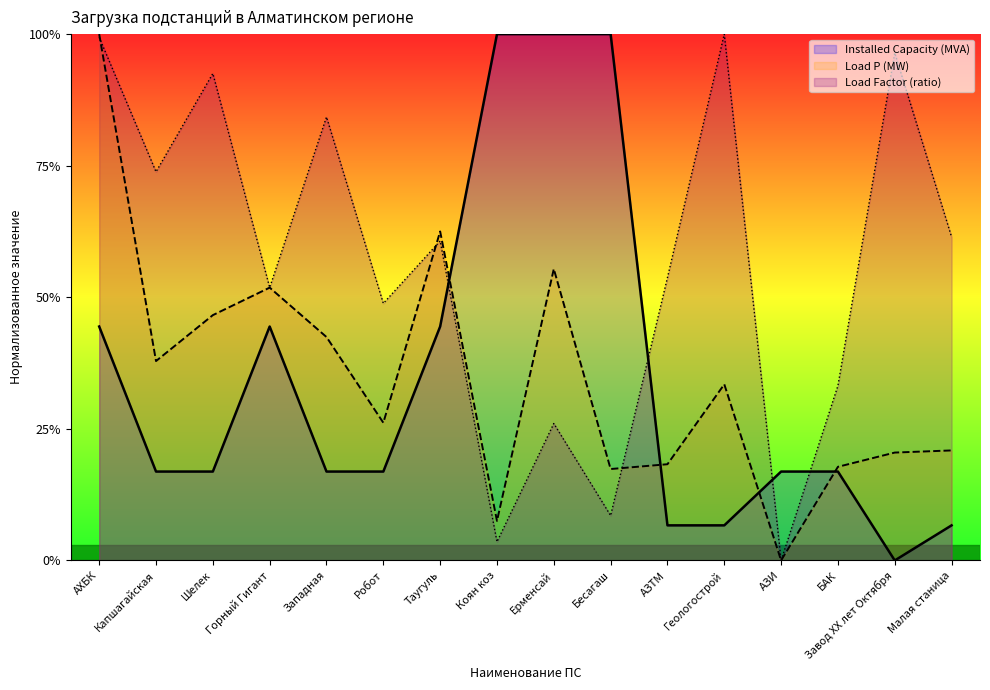

Does the chart display data point markers on the line(s)?

No